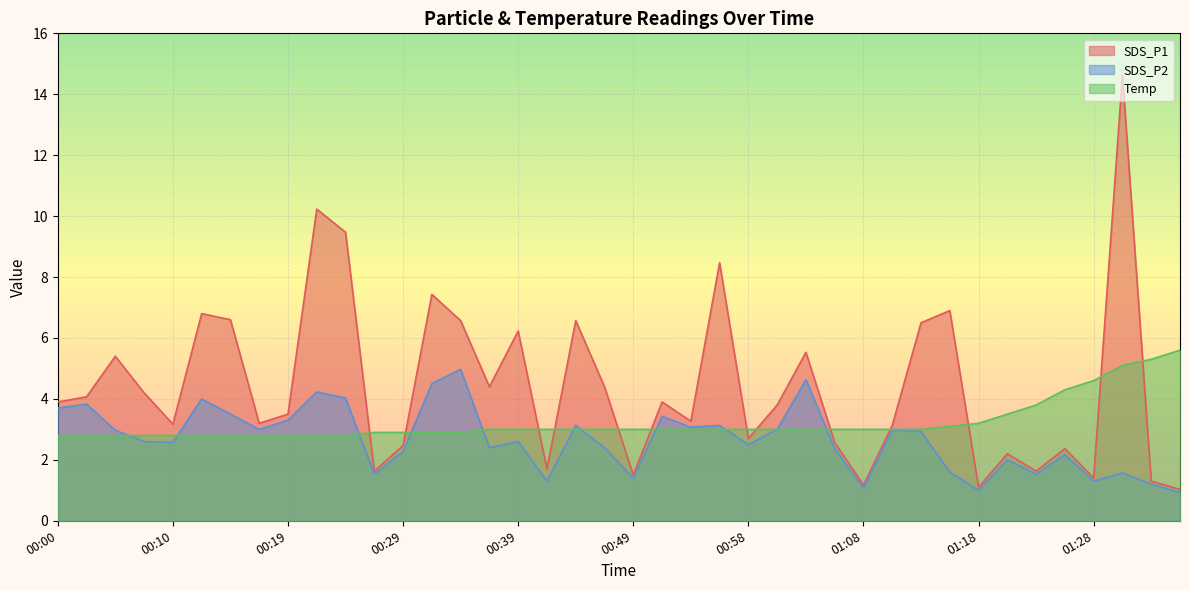

How many intersections are there between SDS_P1 and Temp?

13